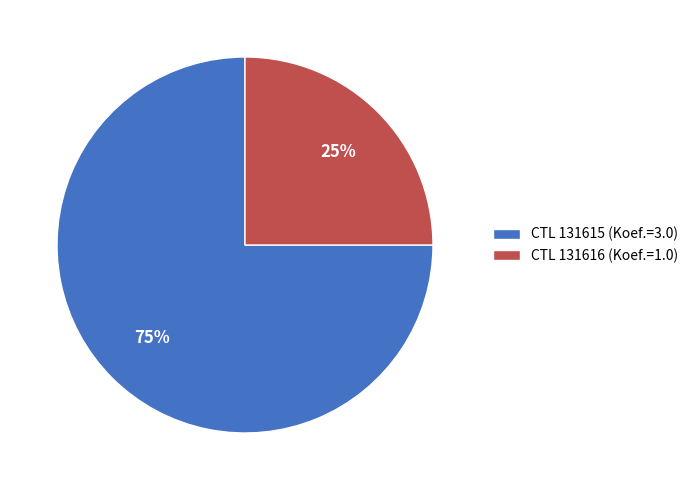

To the nearest percent, what is the difference between the largest and smallest slice percentages?

50%